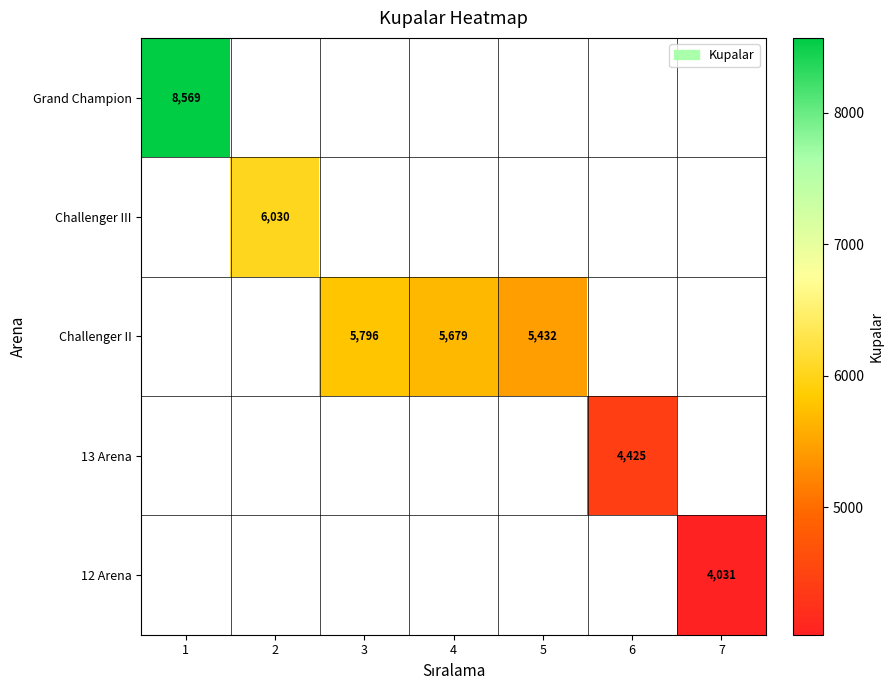

Which label corresponds to the smallest value in the chart?

7